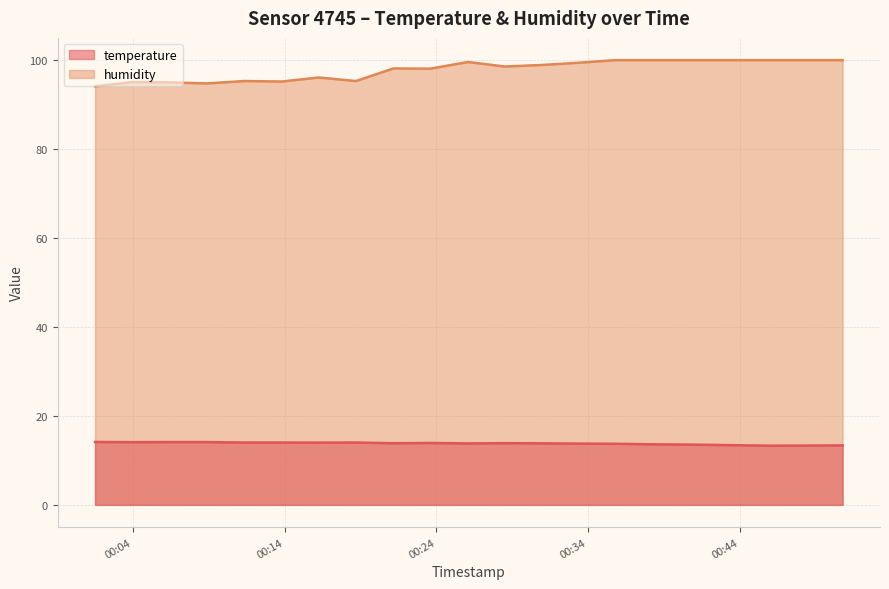

True or false: temperature and humidity cross at least once.

False